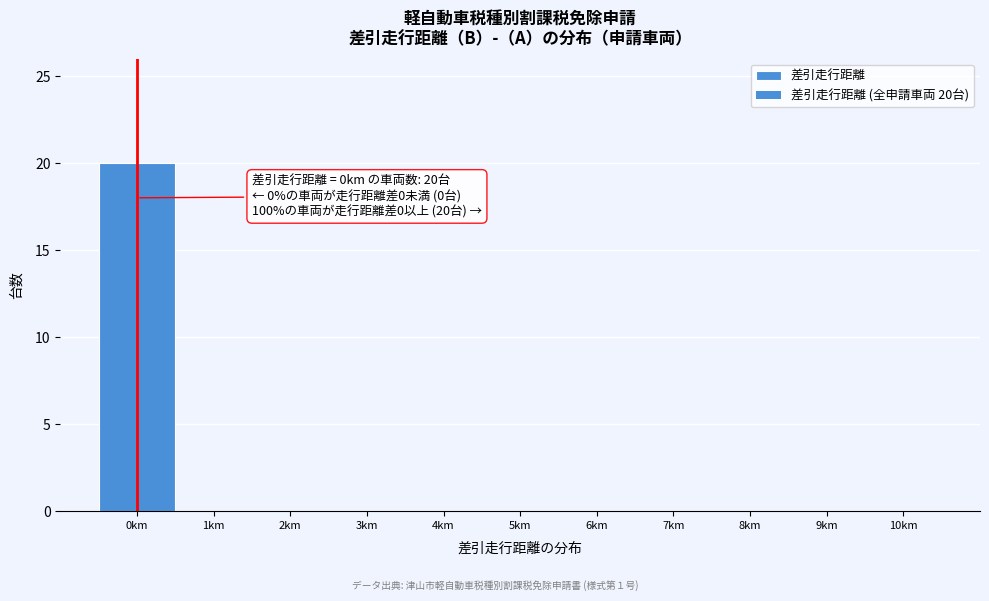

Which range on the x-axis has the tallest bar?

-0.5 to 0.5